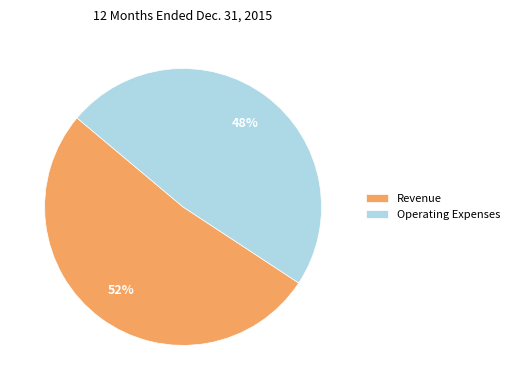

True or false: Revenue accounts for 52% of the total.

True